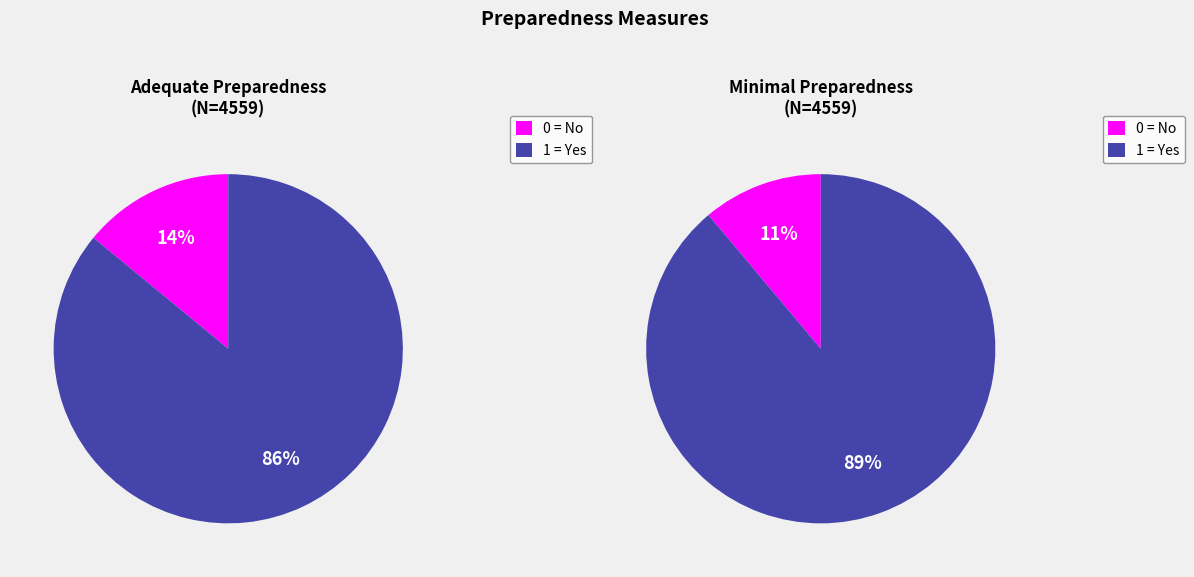

Between 0 and 1, which is larger?

1